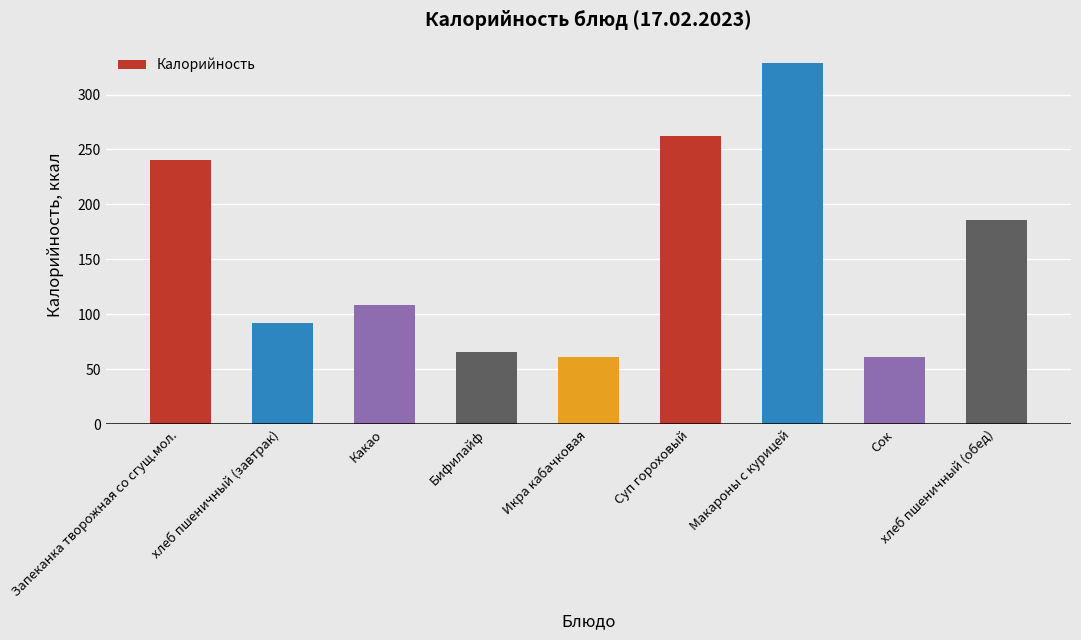

Does the chart contain stacked bars?

No